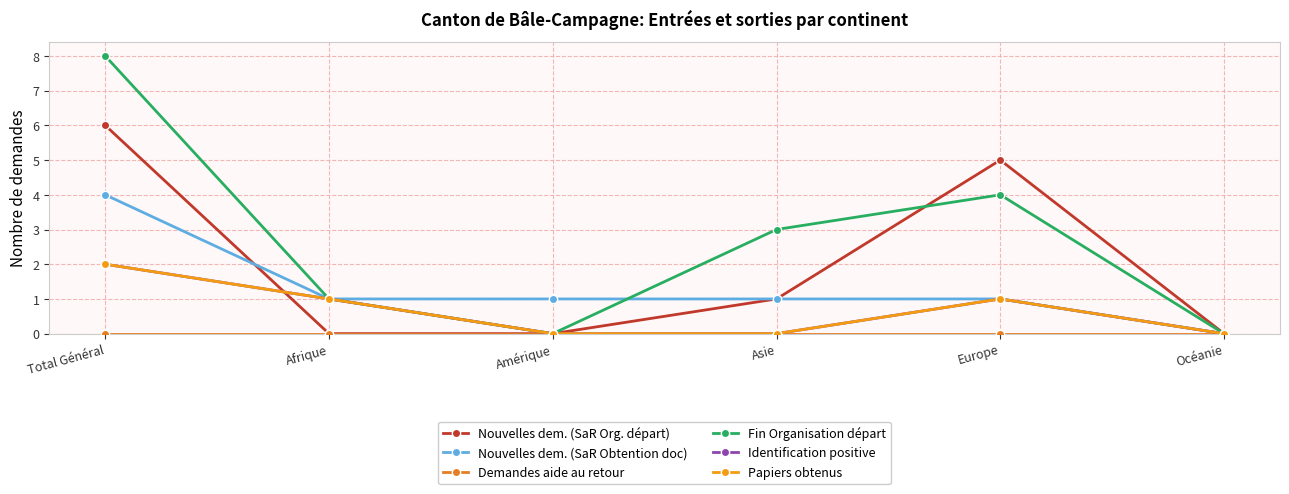

What is the label of the 5th point from the right?

Afrique